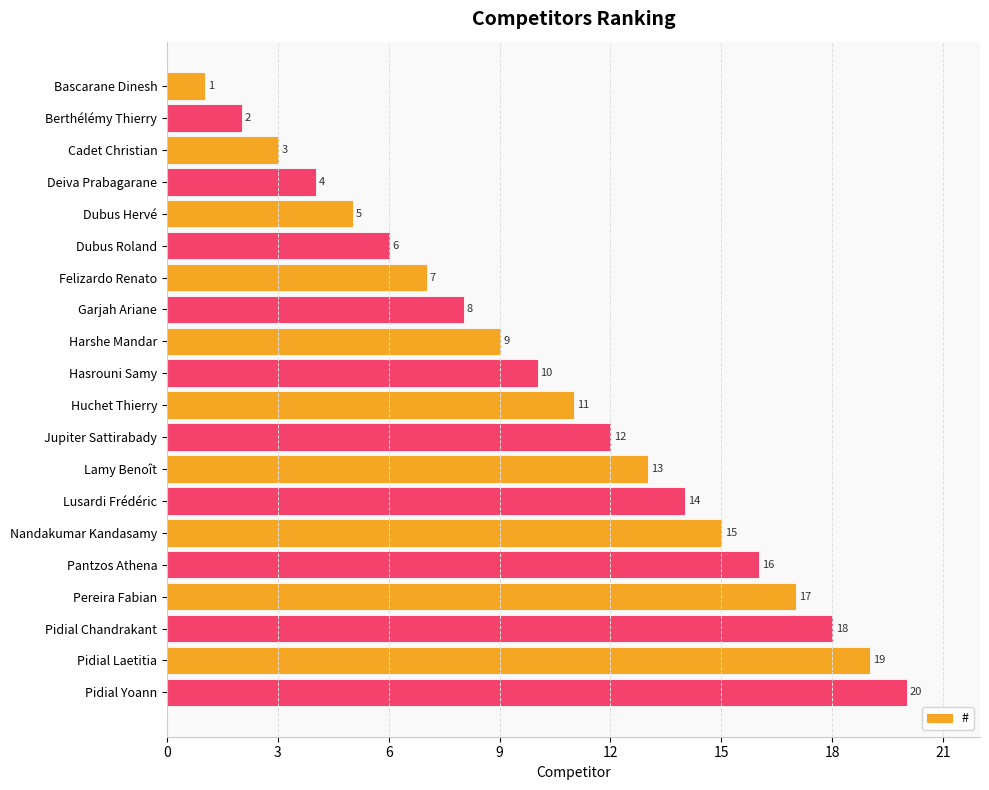

What is the maximum value shown in the chart?

20